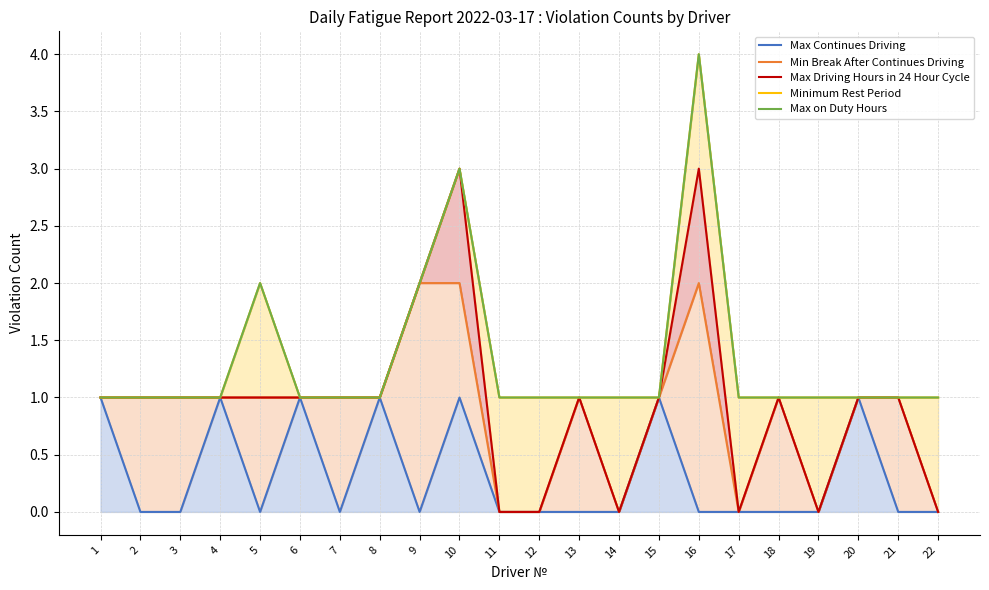

List the labels in order of Minimum Rest Period value, smallest first.

1, 2, 3, 4, 6, 7, 8, 11, 12, 13, 14, 15, 17, 18, 19, 20, 21, 22, 5, 9, 10, 16